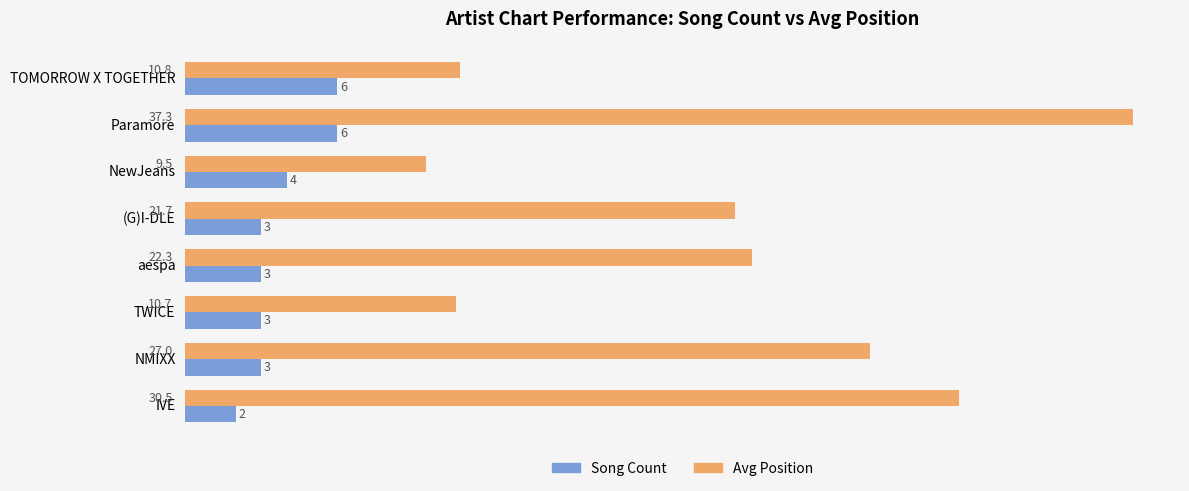

Where is Avg Position nearest to the value 23?

aespa